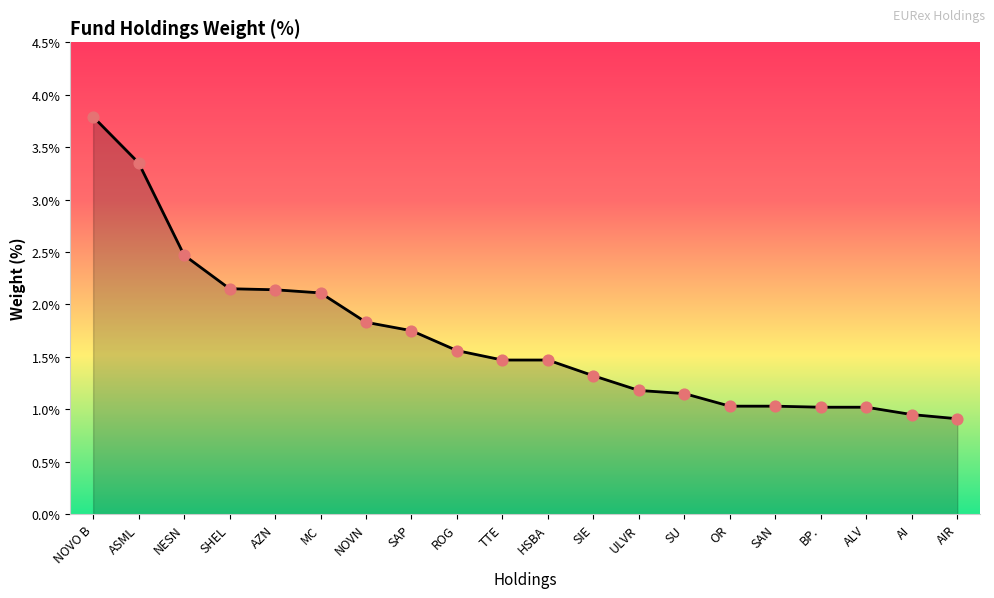

What is the ratio of the value at AI to the value at SIE?

0.7